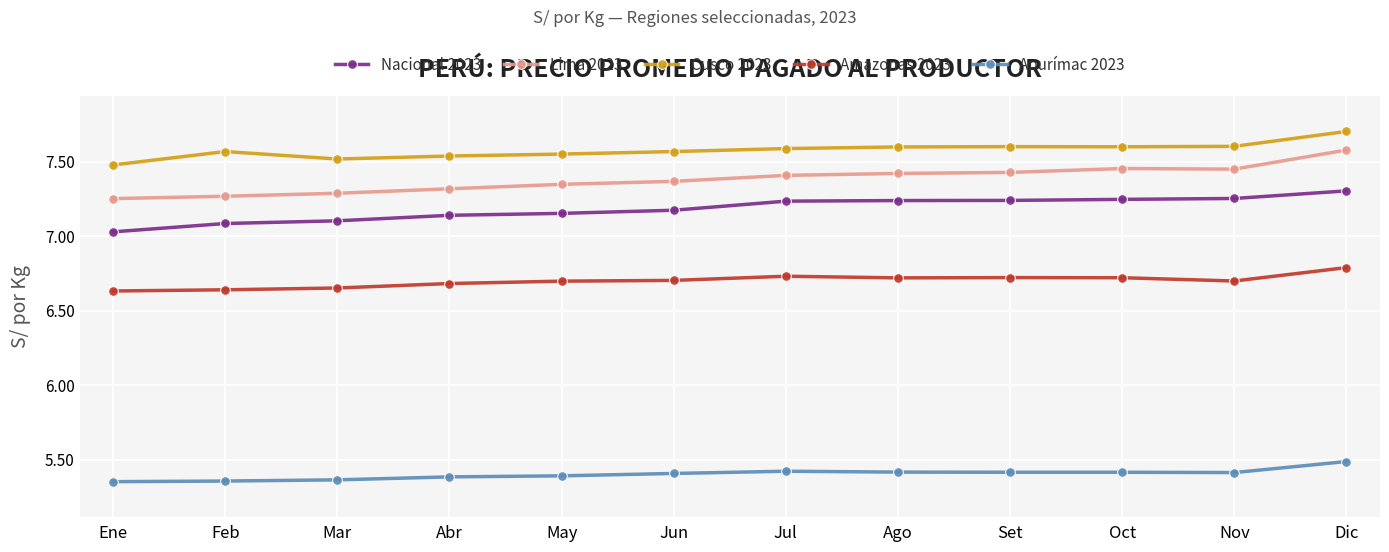

Is it true that Nacional 2023 equals 12.6 at Mar?

False